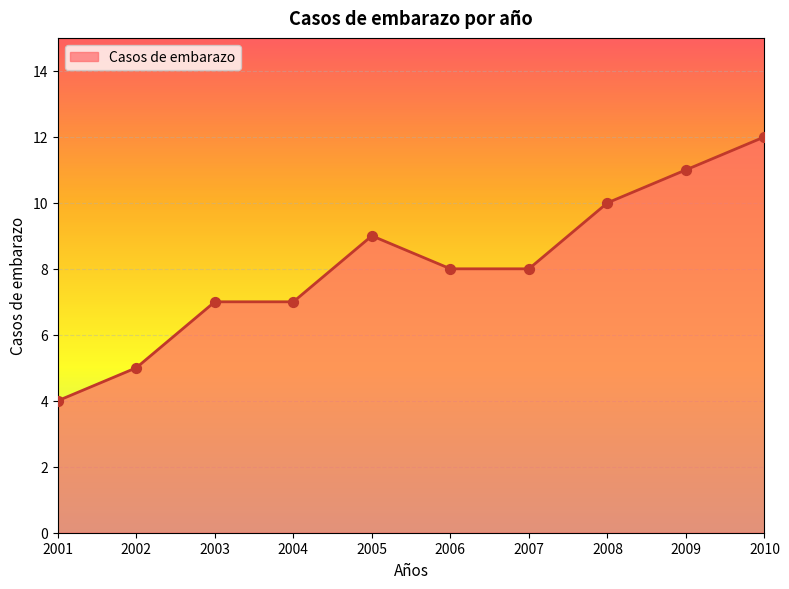

What is the change in value from 2004 to 2005?

+2